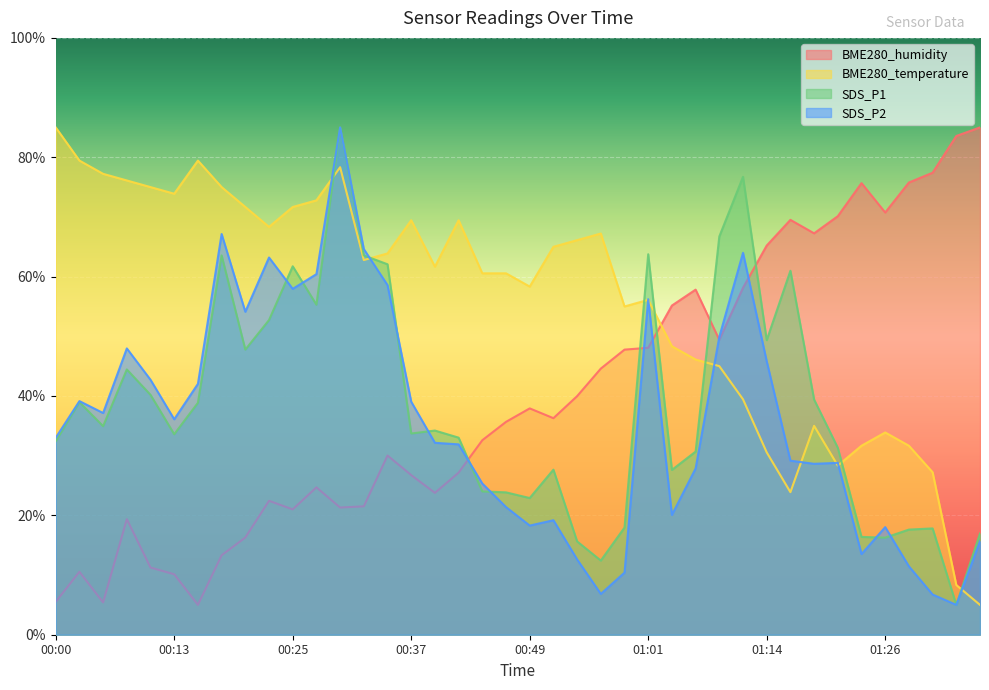

Reading left to right, list all the values displayed in this chart.

BME280_humidity: 5.5	10.5	5.4	19.4	11.3	10.1	5.0	13.3	16.3	22.4	21.0	24.7	21.3	21.5	30.0	26.7	23.8	27.2	32.6	35.7	37.9	36.3	40.0	44.6	47.8	48.1	55.2	57.8	49.4	58.1	65.2	69.5	67.3	70.1	75.7	70.7	75.8	77.4	83.6	85.0
BME280_temperature: 85.0	79.4	77.2	76.1	75.0	73.9	79.4	75.0	71.7	68.3	71.7	72.8	78.3	62.8	63.9	69.4	61.7	69.4	60.6	60.6	58.3	65.0	66.1	67.2	55.0	56.1	48.3	46.1	45.0	39.4	30.6	23.9	35.0	28.3	31.7	33.9	31.7	27.2	8.3	5.0
SDS_P1: 32.4	39.0	34.9	44.4	40.2	33.6	38.9	63.6	47.8	52.7	61.7	55.3	85.0	63.6	62.1	33.7	34.2	33.0	24.0	23.9	22.9	27.7	15.6	12.4	18.0	63.8	27.6	30.7	66.7	76.7	49.4	61.0	39.4	31.3	16.4	16.3	17.6	17.8	5.0	17.0
SDS_P2: 33.0	39.1	37.1	48.0	42.7	36.1	42.0	67.1	54.1	63.2	57.9	60.4	85.0	64.6	58.6	39.0	32.2	31.9	25.3	21.4	18.3	19.2	12.6	6.8	10.4	56.2	20.1	27.8	49.9	64.0	45.8	29.2	28.6	28.8	13.5	18.0	11.5	6.7	5.0	15.7